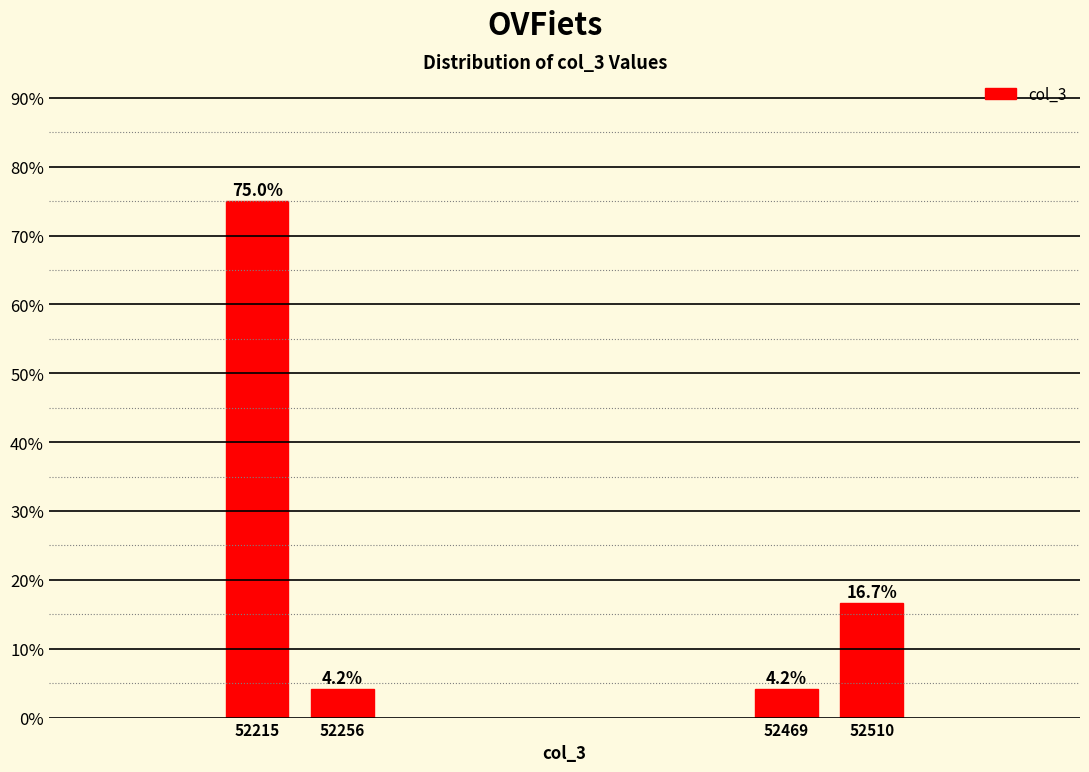

Reading right to left, transcribe all the data shown in this chart.

52510=16.7	52469=4.2	52256=4.2	52215=75.0